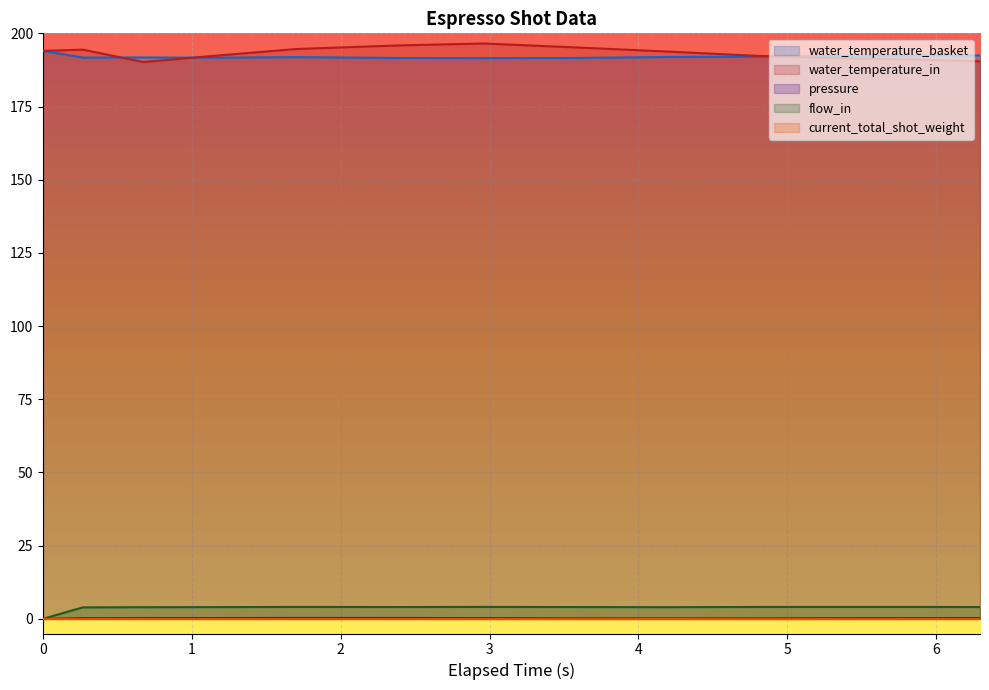

What is the total value across all series at 4.18?

389.9